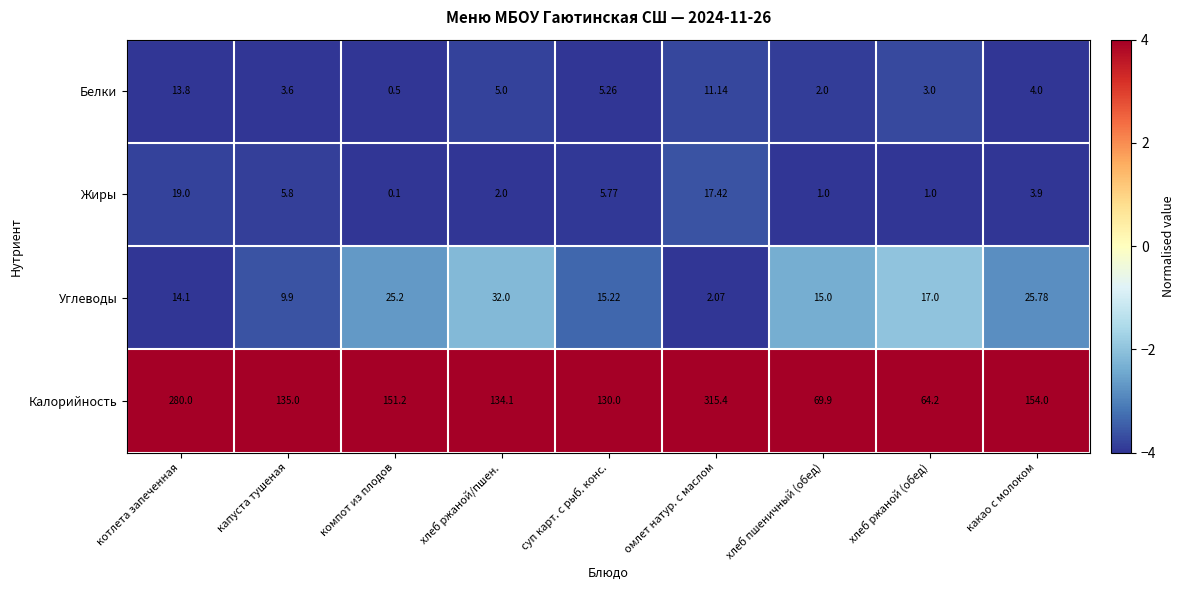

Which series changed the most between хлеб пшеничный (обед) and какао с молоком?

Калорийность